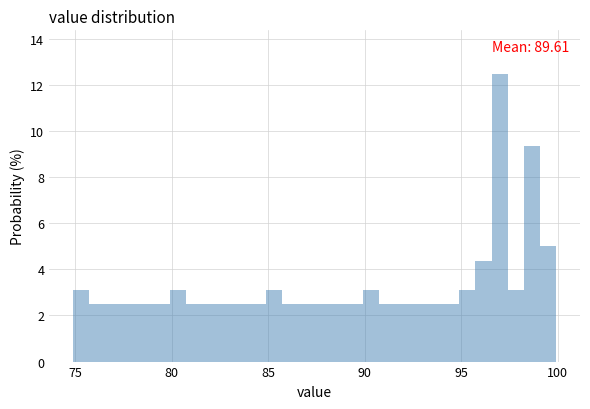

Read against the x-axis, roughly where is the centre of the tallest bar?

97.0